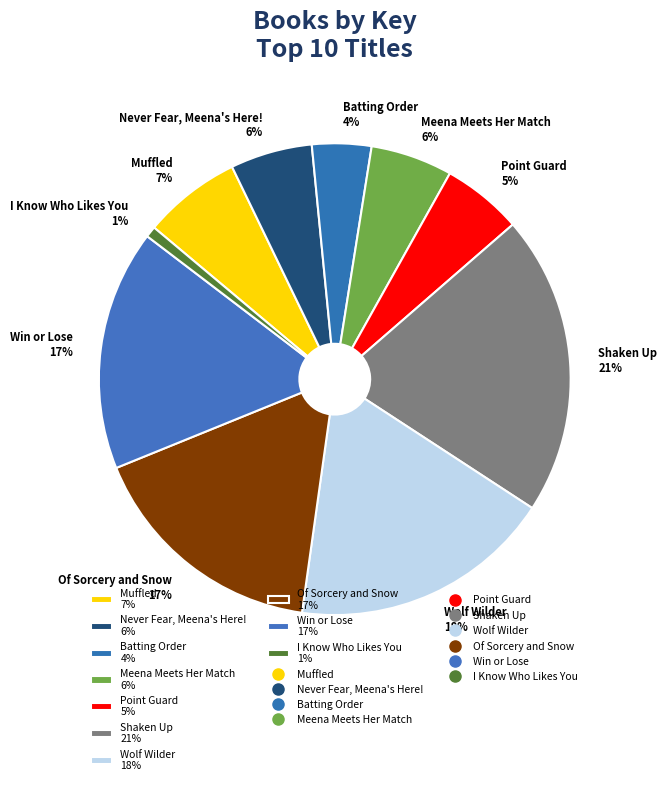

The Point Guard slice represents 5% of the pie. True or false?

True